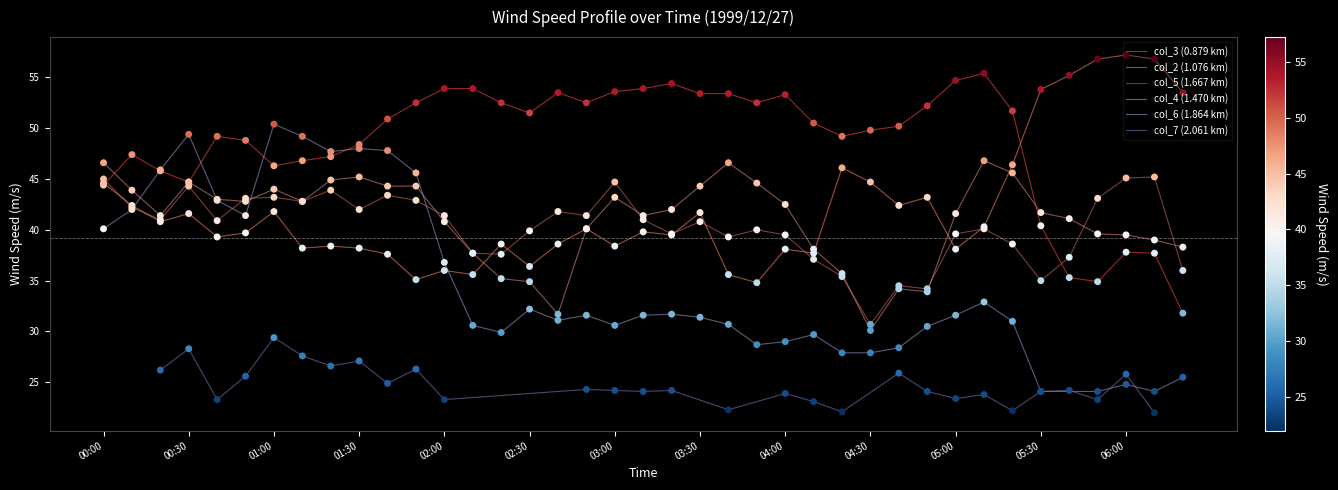

At which label does col_2 (1.076 km) reach its minimum?

04:30